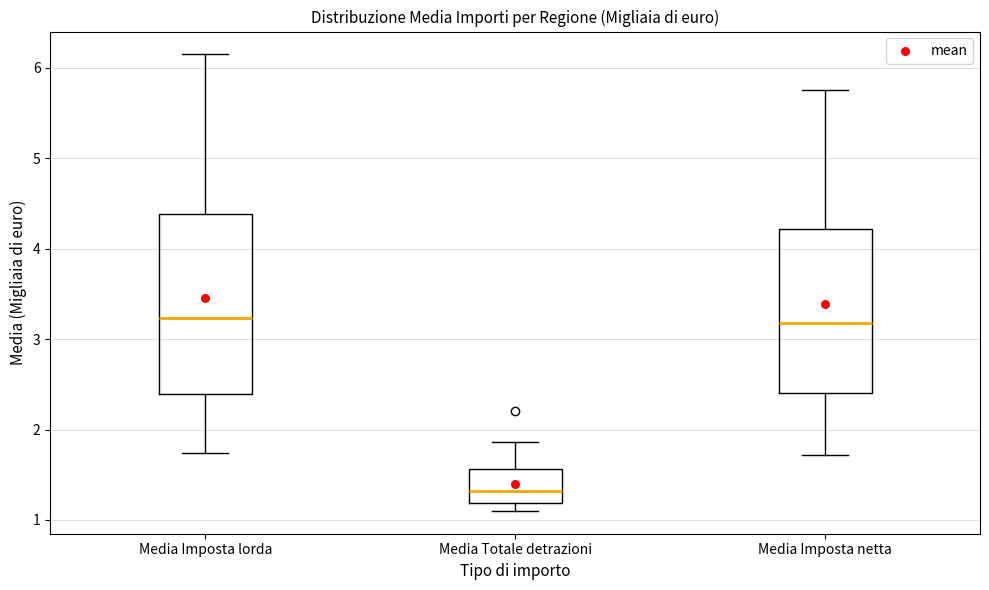

Which box's median line is the lowest?

Media Totale detrazioni